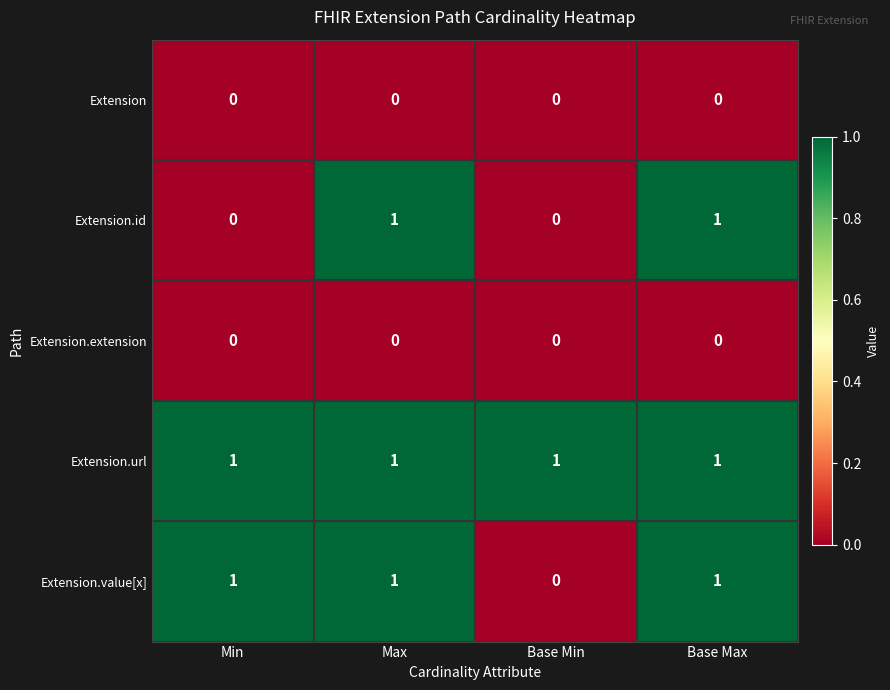

Is it true that Extension.id equals 0 at Base Min?

True